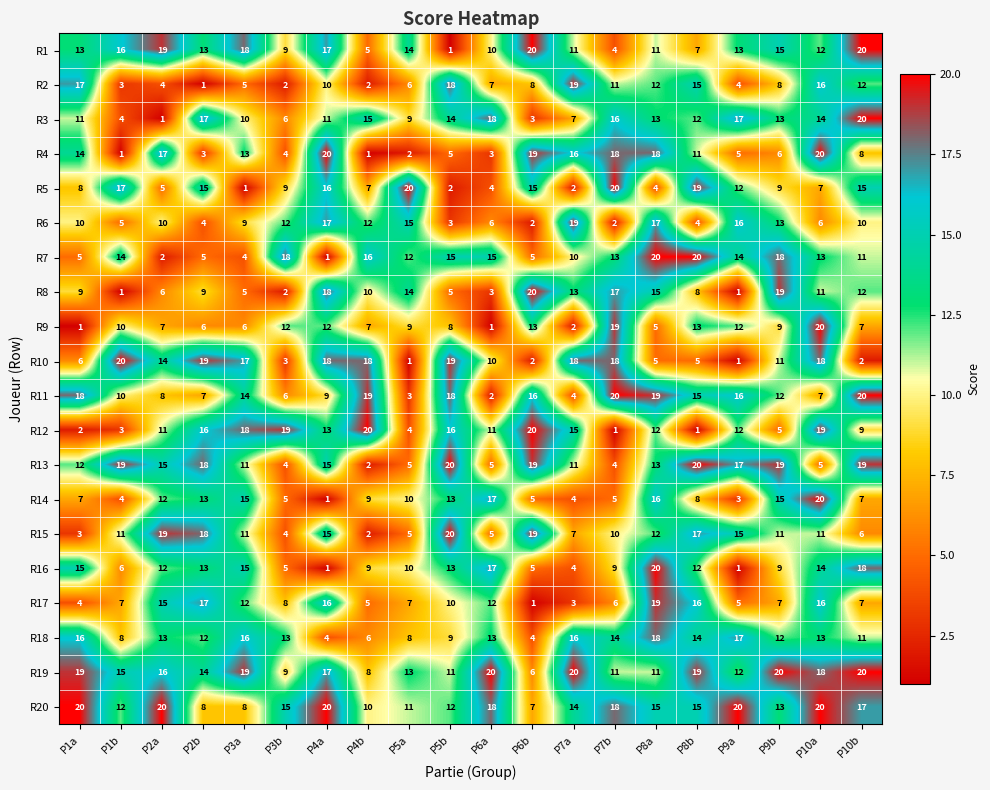

At which category is the sum across all series the highest?

P10a